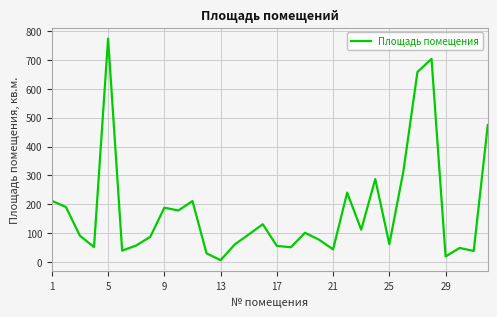

Does the chart have visible grid lines?

Yes